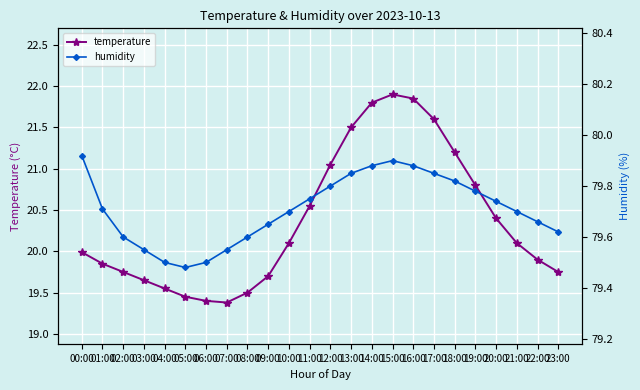

What is the average value of the temperature series?

20.4